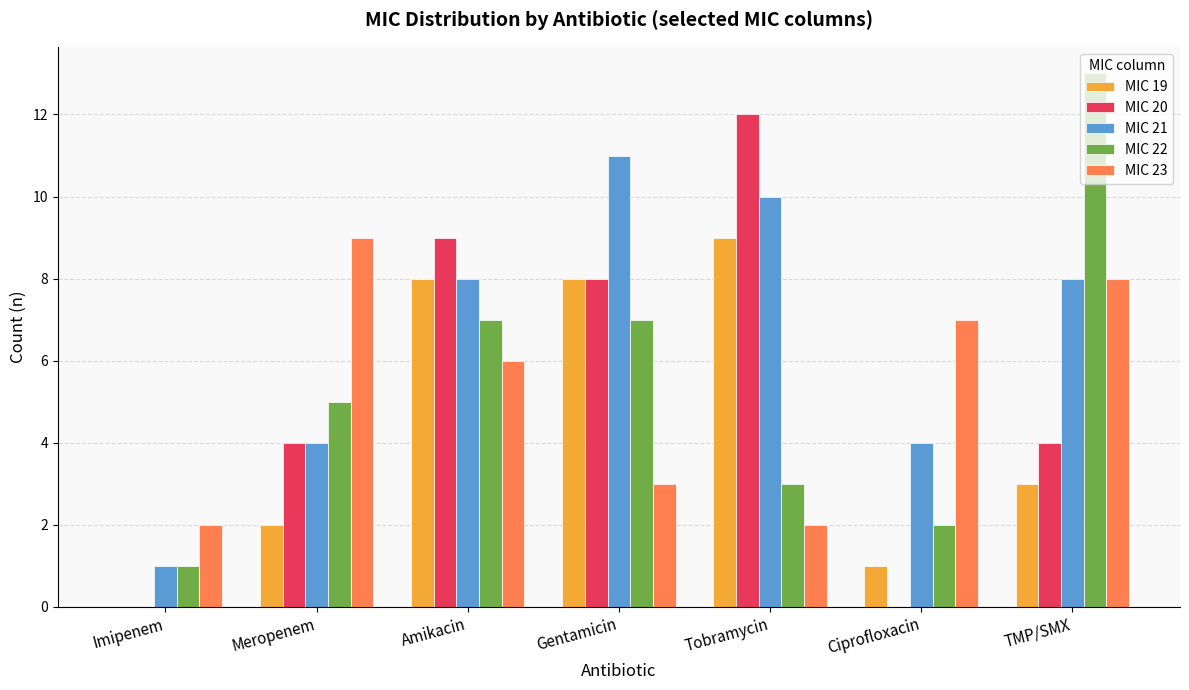

The value of MIC 23 at Amikacin is 3. True or false?

False